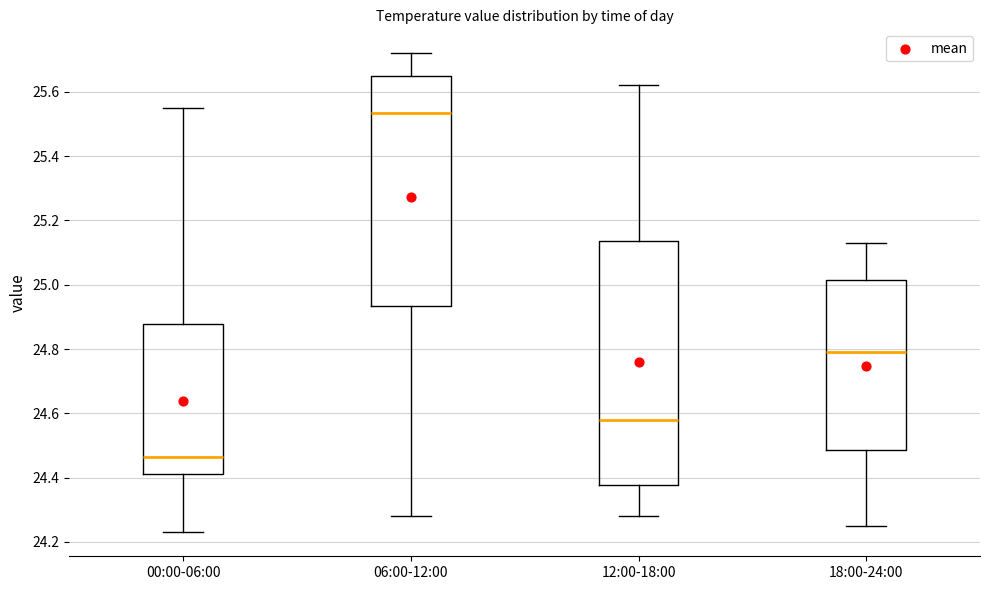

Reading left to right, read every box against the y-axis: the position of its median line, the range the box covers, and the ends of its whiskers. The values are not printed on the chart, so give them approximately, as read against the axis.

00:00-06:00: median 24.46, box 24.42 to 24.88, whiskers 24.24 to 25.56
06:00-12:00: median 25.54, box 24.94 to 25.66, whiskers 24.28 to 25.72
12:00-18:00: median 24.58, box 24.38 to 25.14, whiskers 24.28 to 25.62
18:00-24:00: median 24.80, box 24.48 to 25.02, whiskers 24.26 to 25.14